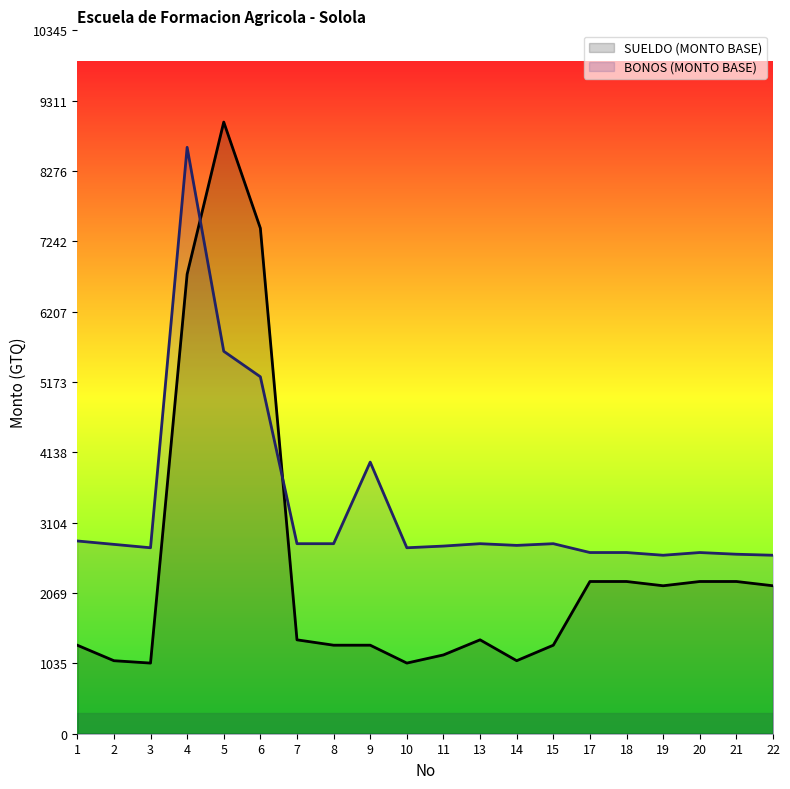

What is the difference between the second highest and second lowest values in the BONOS (MONTO BASE) series?

3000.0